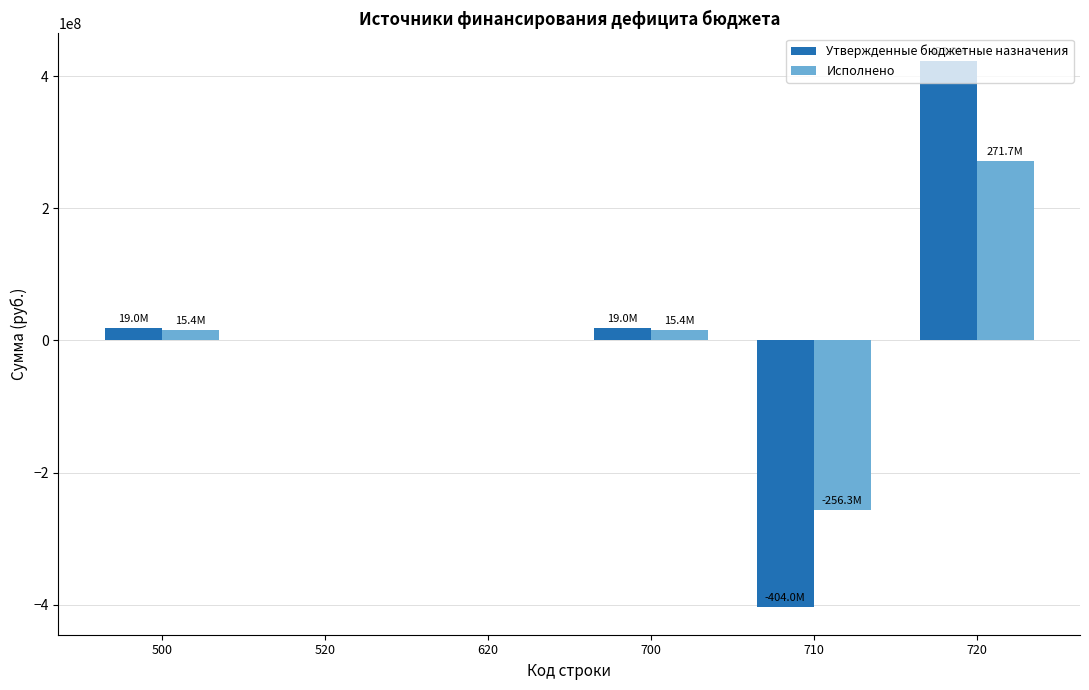

Count the number of categories in the chart.

6